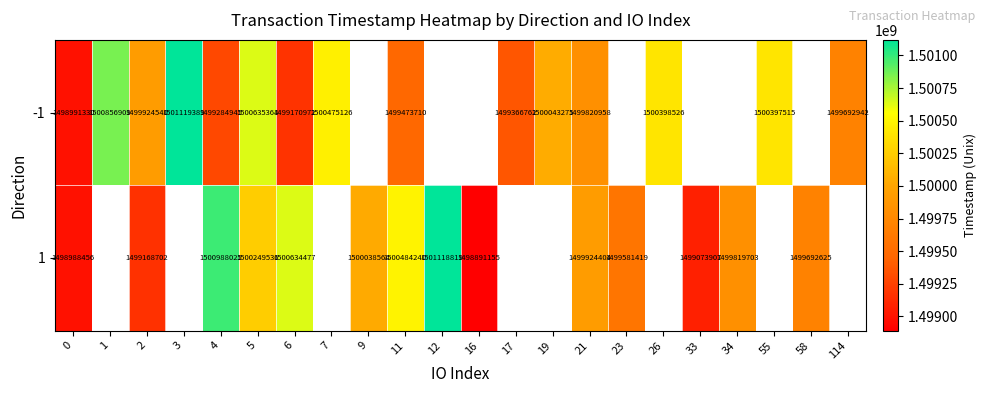

Is it true that -1 equals 1499284945 at 4?

True